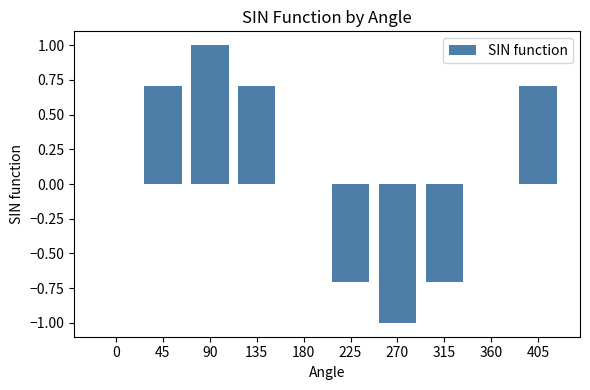

What is the average value?

0.1